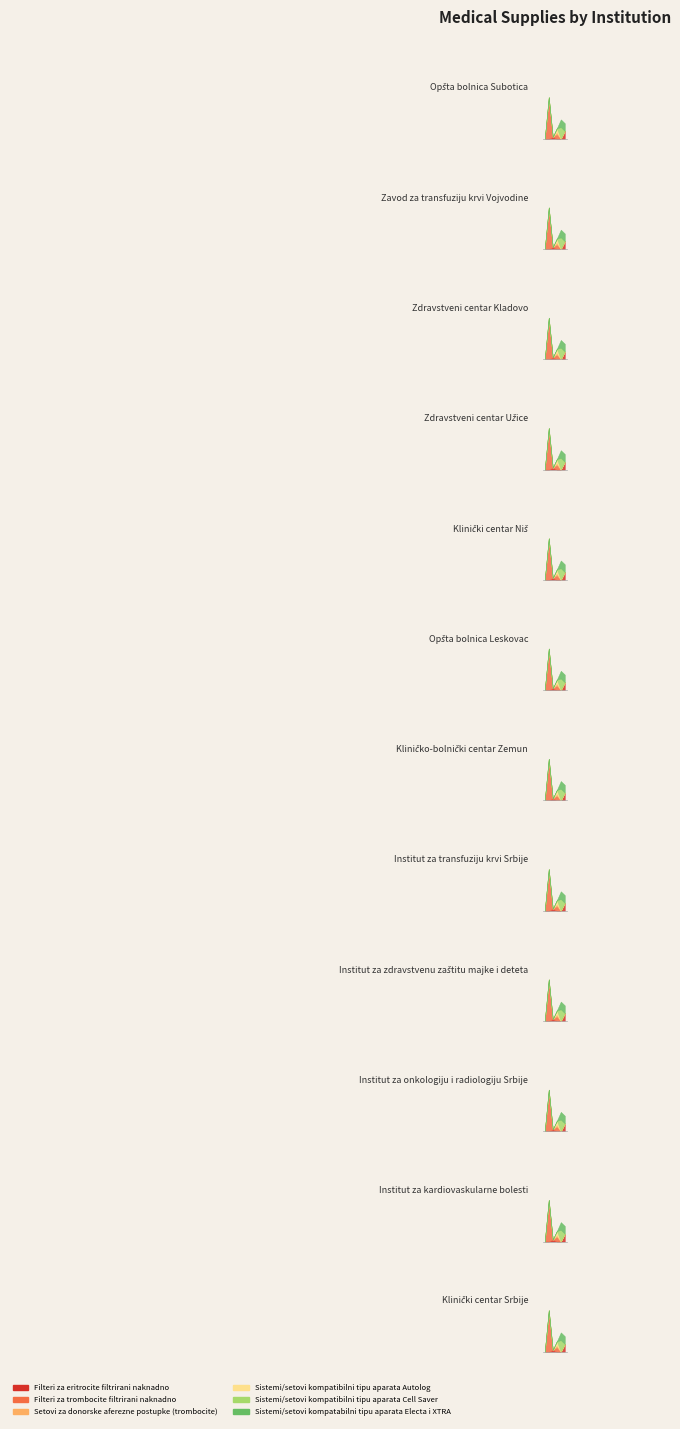

What is the value of the Sistemi/setovi kompatabilni tipu aparata Electa i XTRA point at the 5th from the left?

20